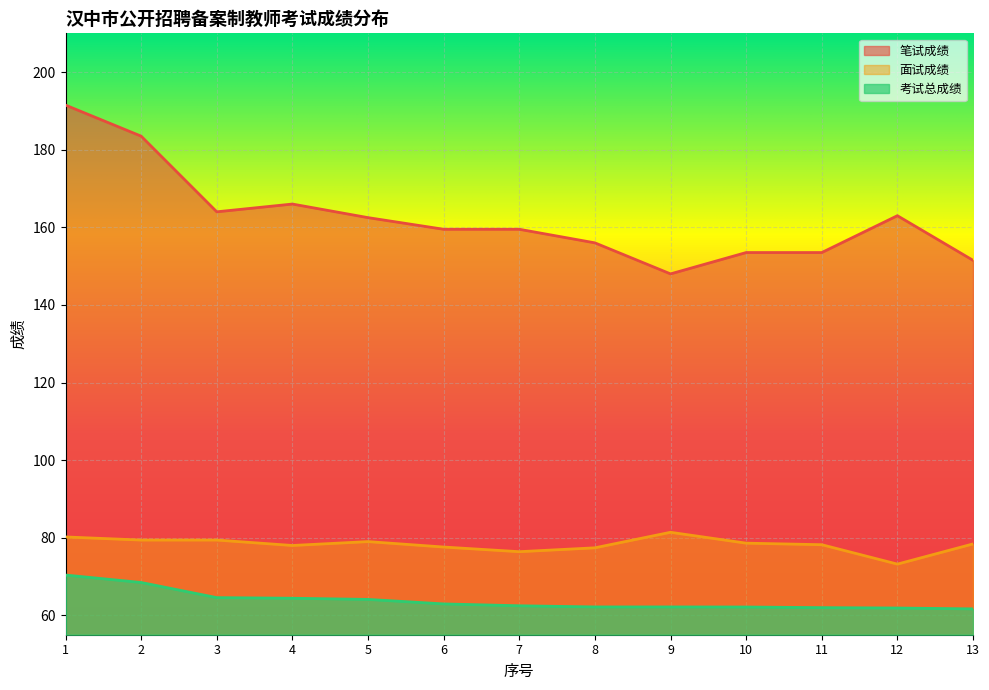

The 考试总成绩 series shows 68.5 at 2. True or false?

True